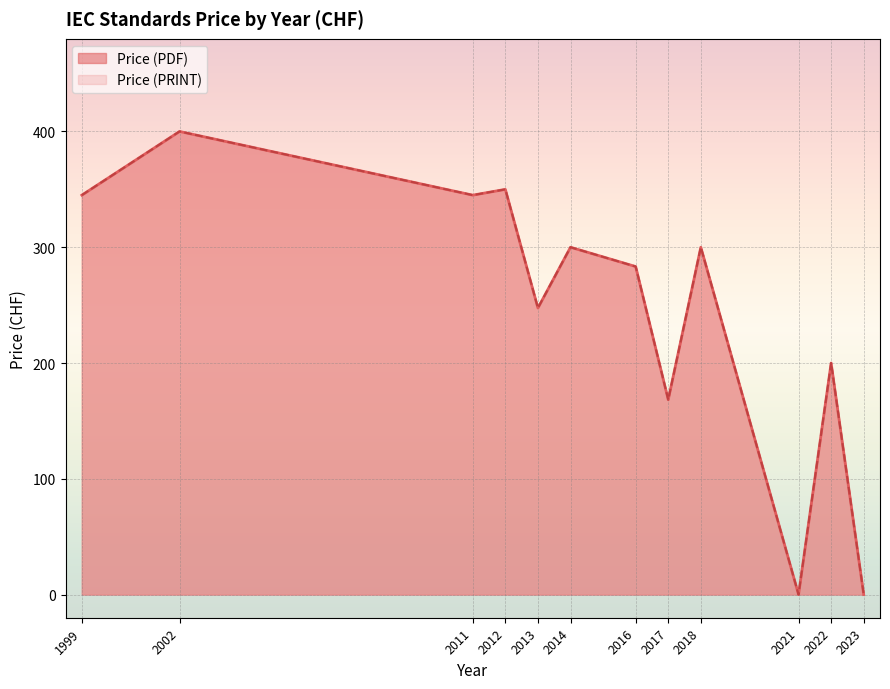

True or false: Price (PDF) has more than 2 points higher than both neighbors.

True